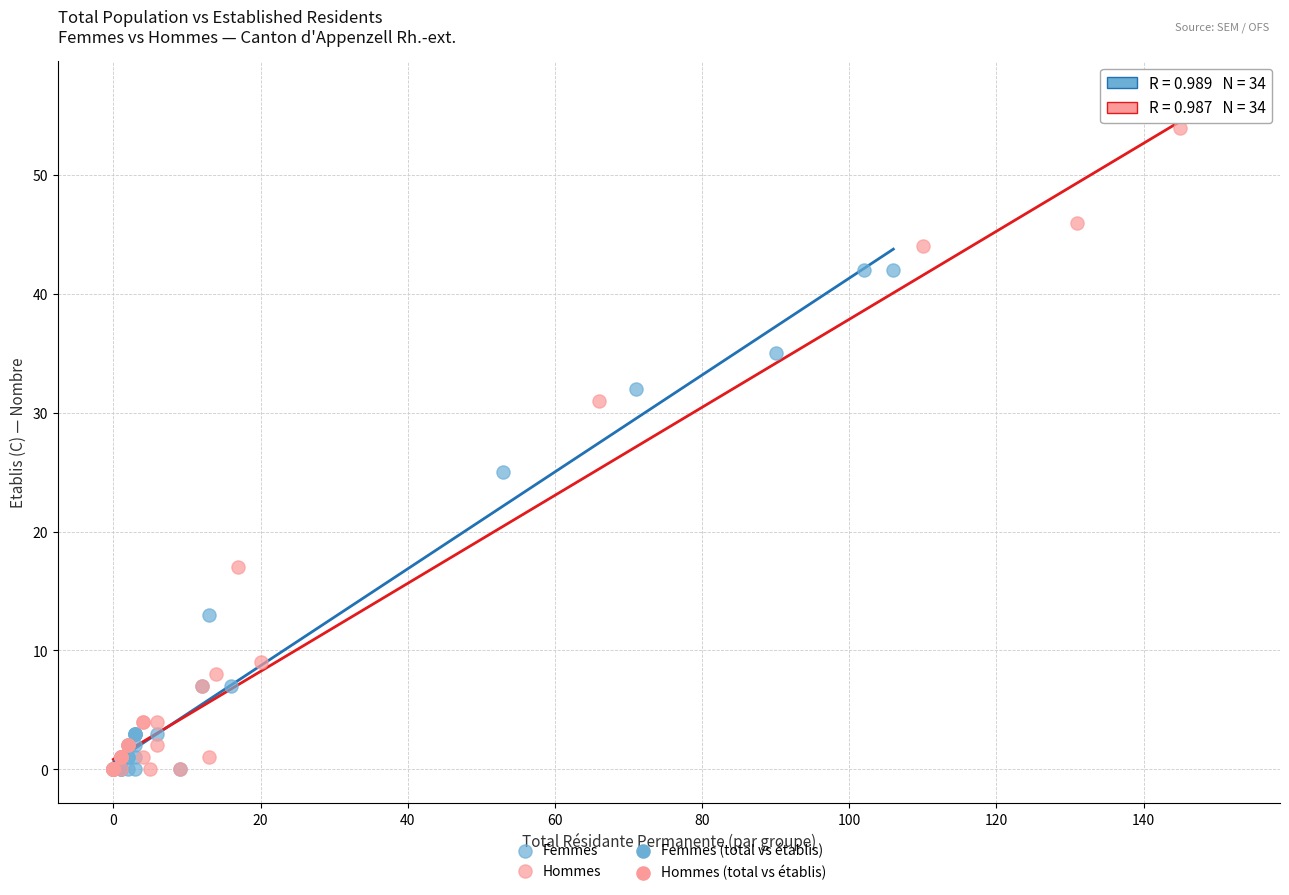

Which series has the largest Y range (max minus min)?

Hommes